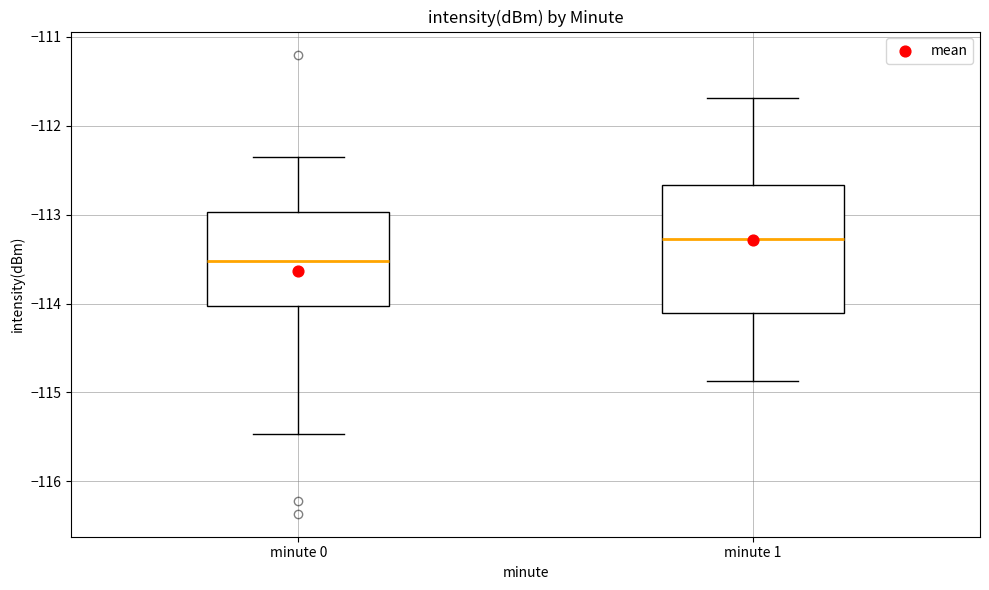

Where is the lower edge of the box for minute 1 on the y-axis? The values are not printed on the chart, so give them approximately, as read against the axis.

-114.1